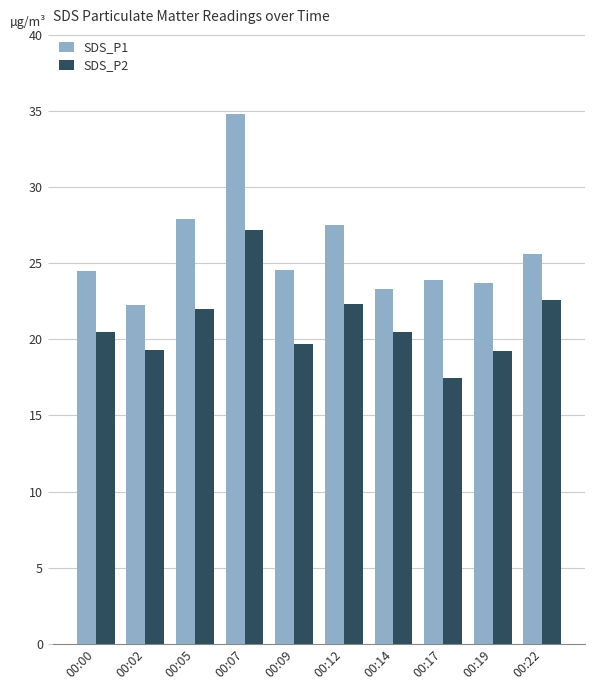

Which series has the widest spread of values?

SDS_P1